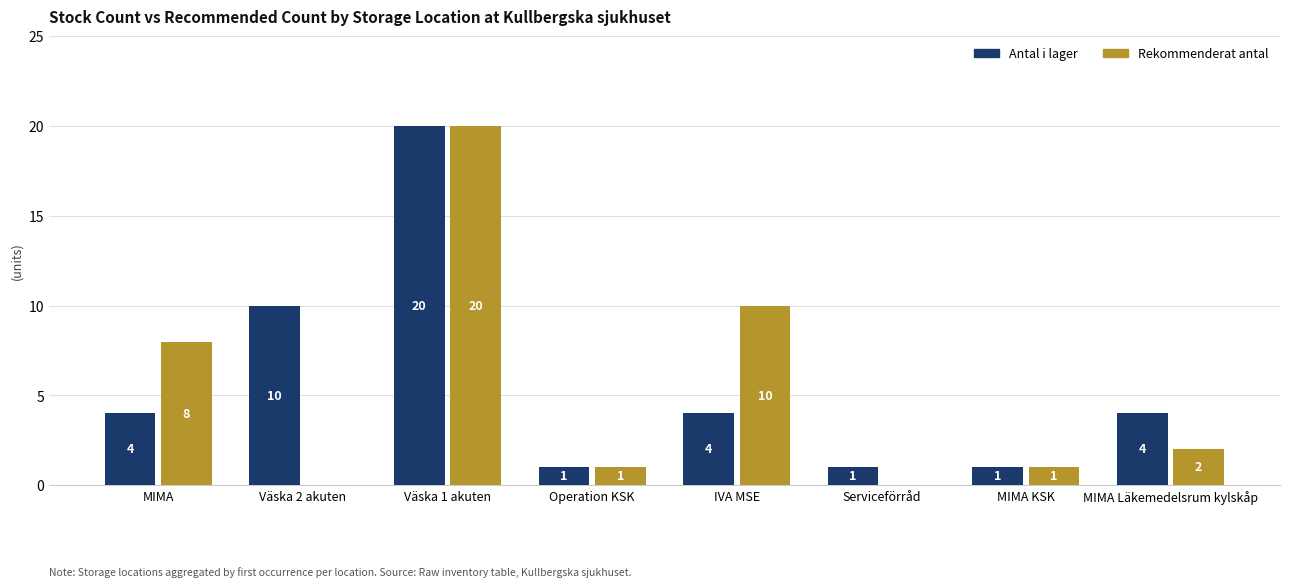

Reading left to right, list all the values displayed in this chart.

Antal i lager: MIMA=4	Väska 2 akuten=10	Väska 1 akuten=20	Operation KSK=1	IVA MSE=4	Serviceförråd=1	MIMA KSK=1	MIMA Läkemedelsrum kylskåp=4
Rekommenderat antal: MIMA=8	Väska 2 akuten=0	Väska 1 akuten=20	Operation KSK=1	IVA MSE=10	Serviceförråd=0	MIMA KSK=1	MIMA Läkemedelsrum kylskåp=2